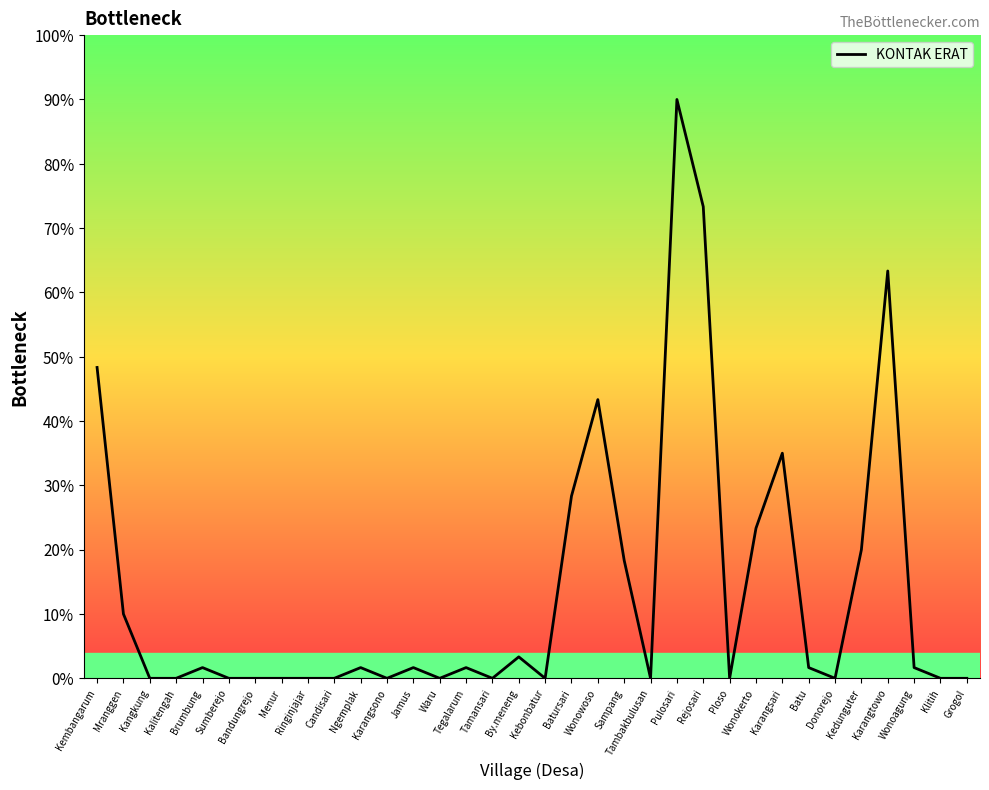

Does the chart display data point markers on the line(s)?

No